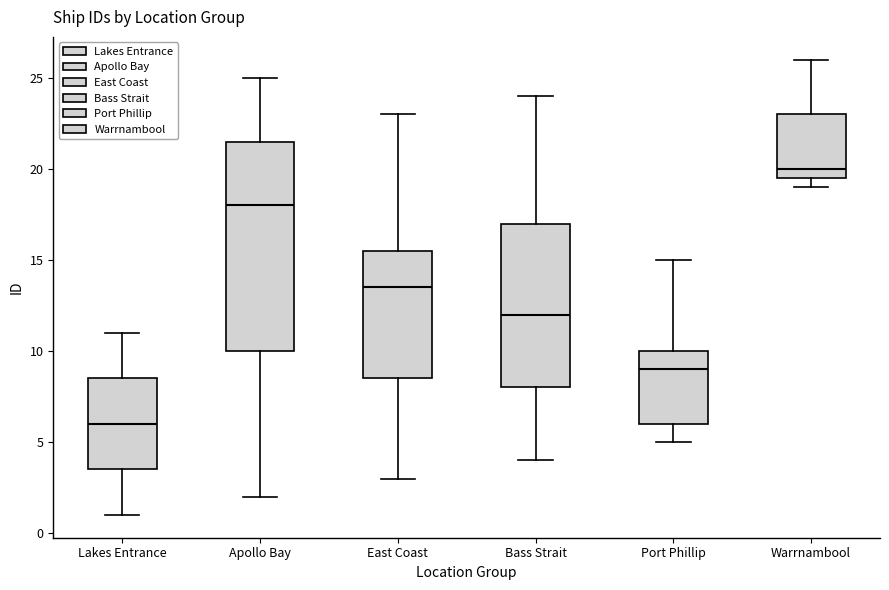

Which box has the highest median line?

Warrnambool